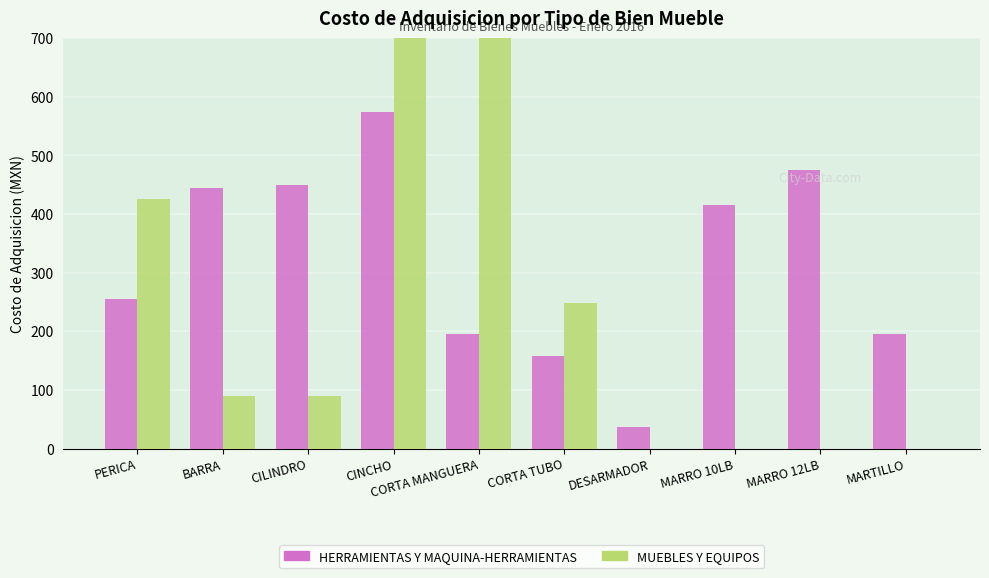

Reading left to right, list all the values displayed in this chart.

HERRAMIENTAS Y MAQUINA-HERRAMIENTAS: 255	445	450	575	195	157	36	415	475	195
MUEBLES Y EQUIPOS: 425	90	90	1200	1200	249	0	0	0	0